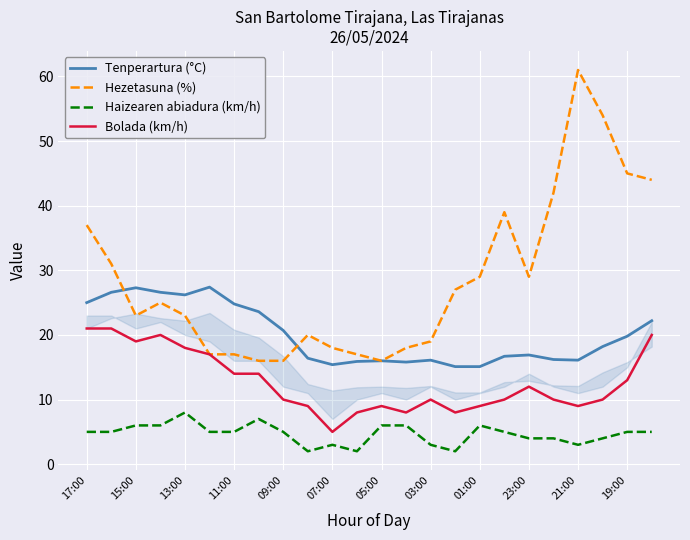

Which series has the largest range (max minus min)?

Hezetasuna (%)